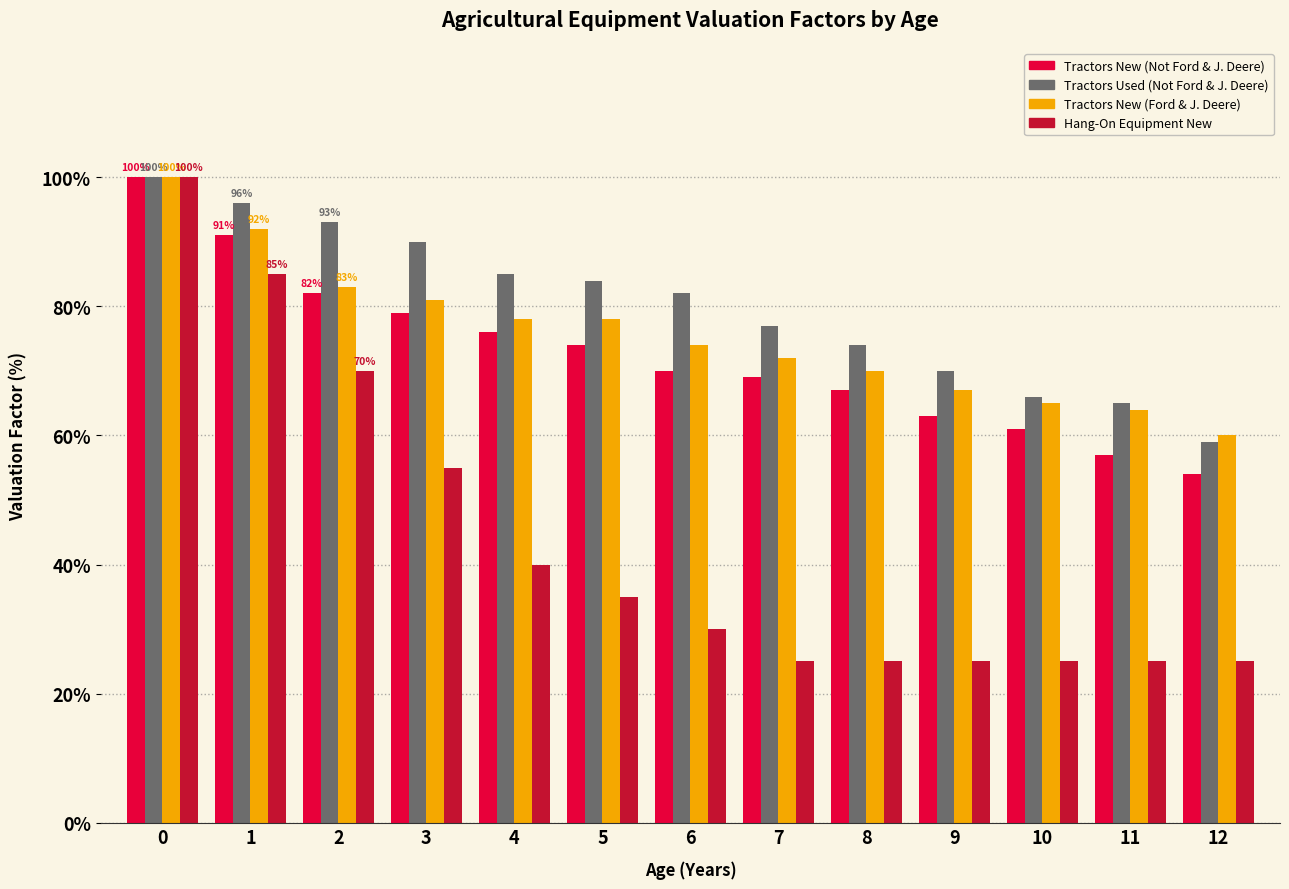

What is the minimum value shown in the chart?

25